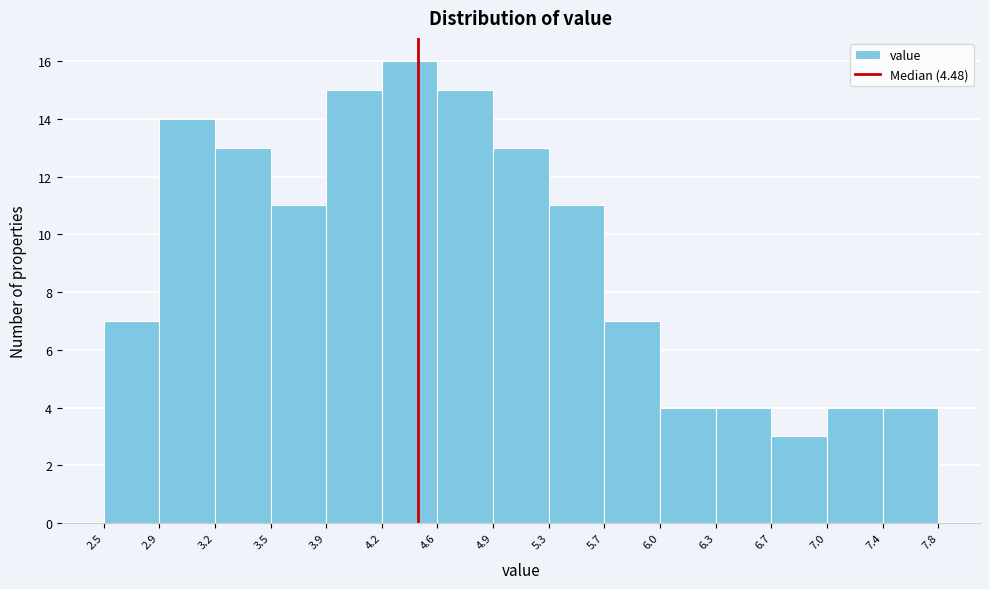

What is the height of the bar covering 6.3 to 6.7 on the x-axis? The values are not printed on the chart, so give them approximately, as read against the axis.

4